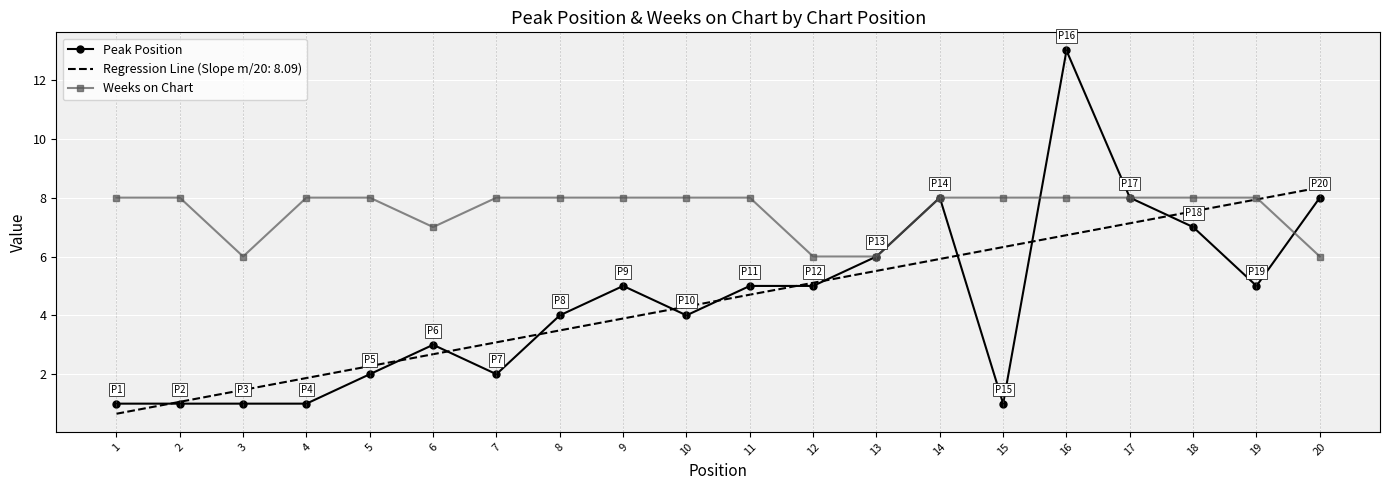

Is it true that Peak Position equals 1.0 at 2?

True